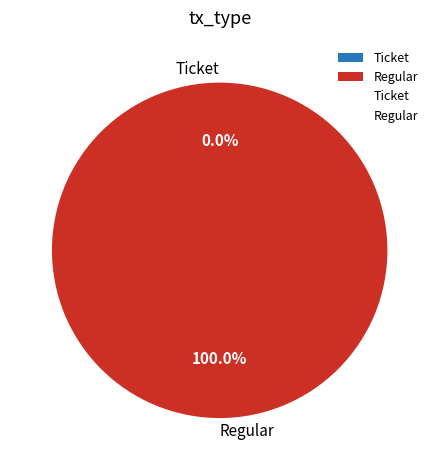

To the nearest percent, what is the difference between the largest and smallest slice percentages?

100%